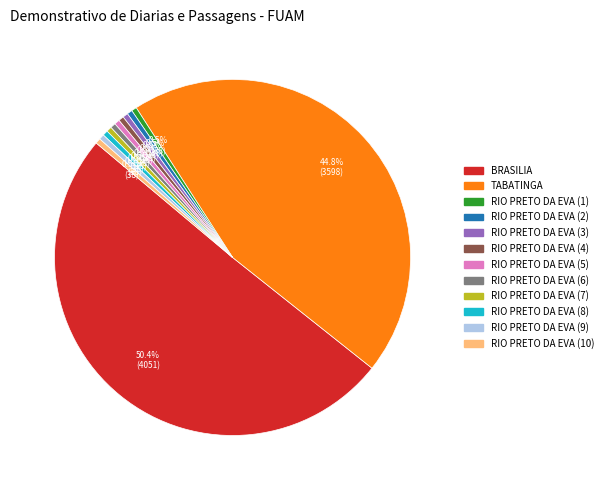

Which slice represents more than half of the pie?

BRASILIA